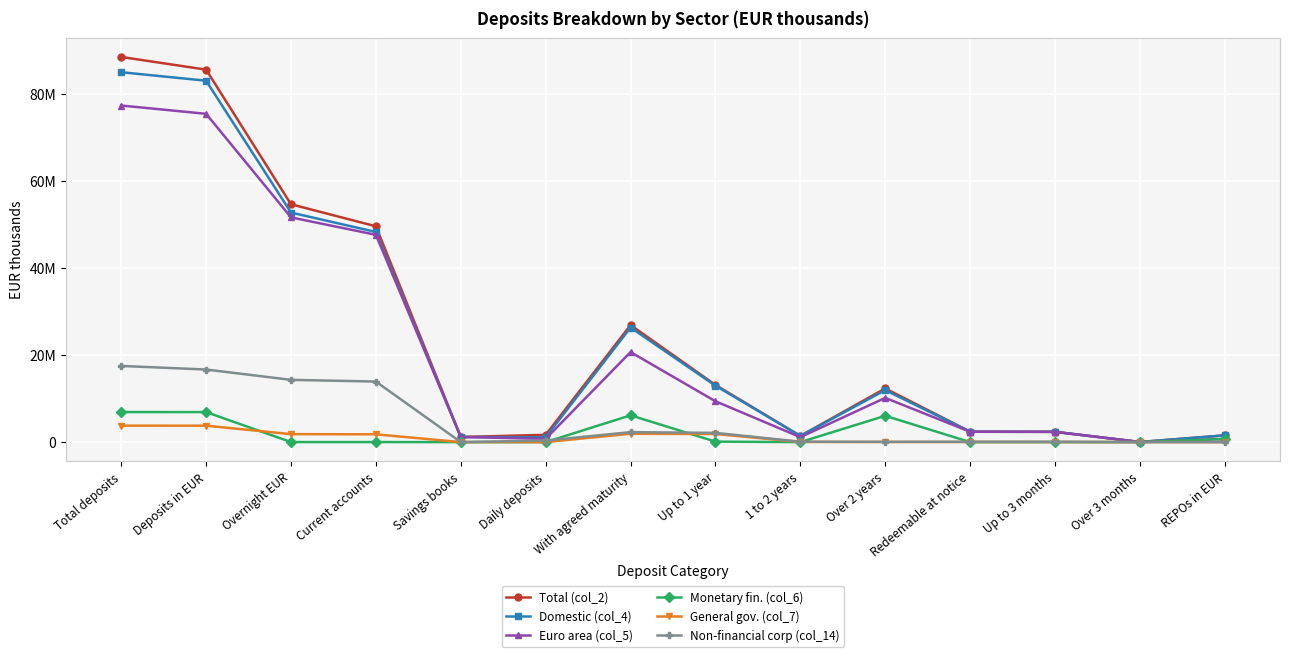

At how many categories does at least one series exceed 63724162?

2